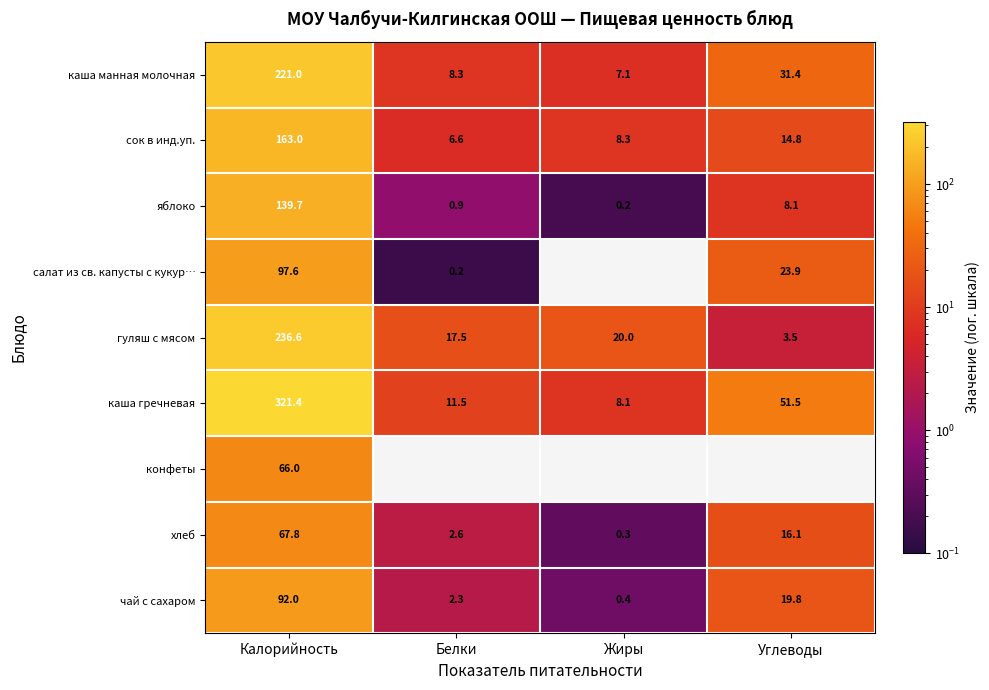

The хлеб series shows 2.6 at Белки. True or false?

True